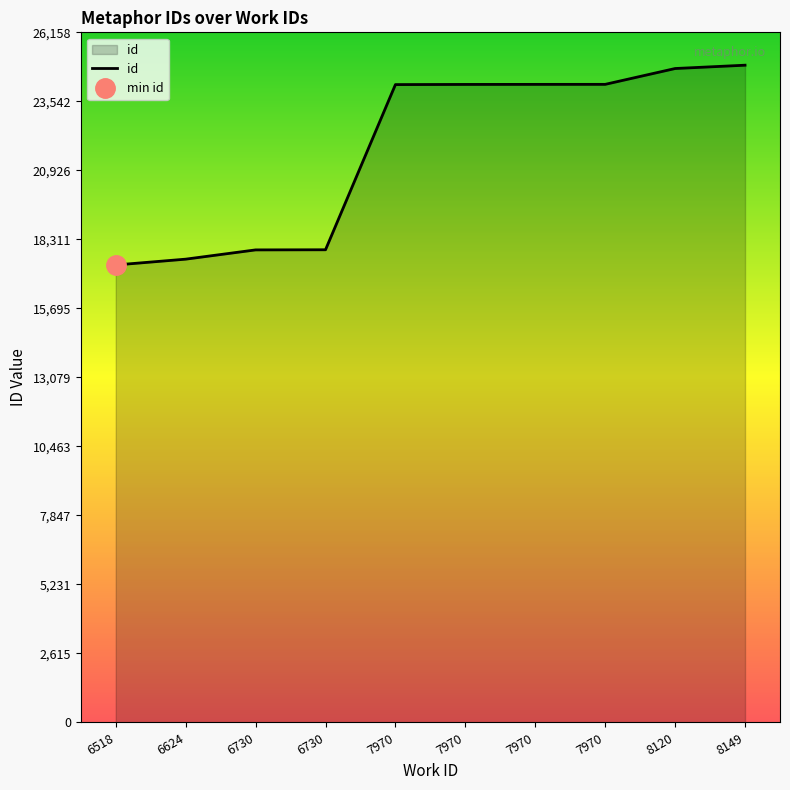

Does the chart display data point markers on the line(s)?

No